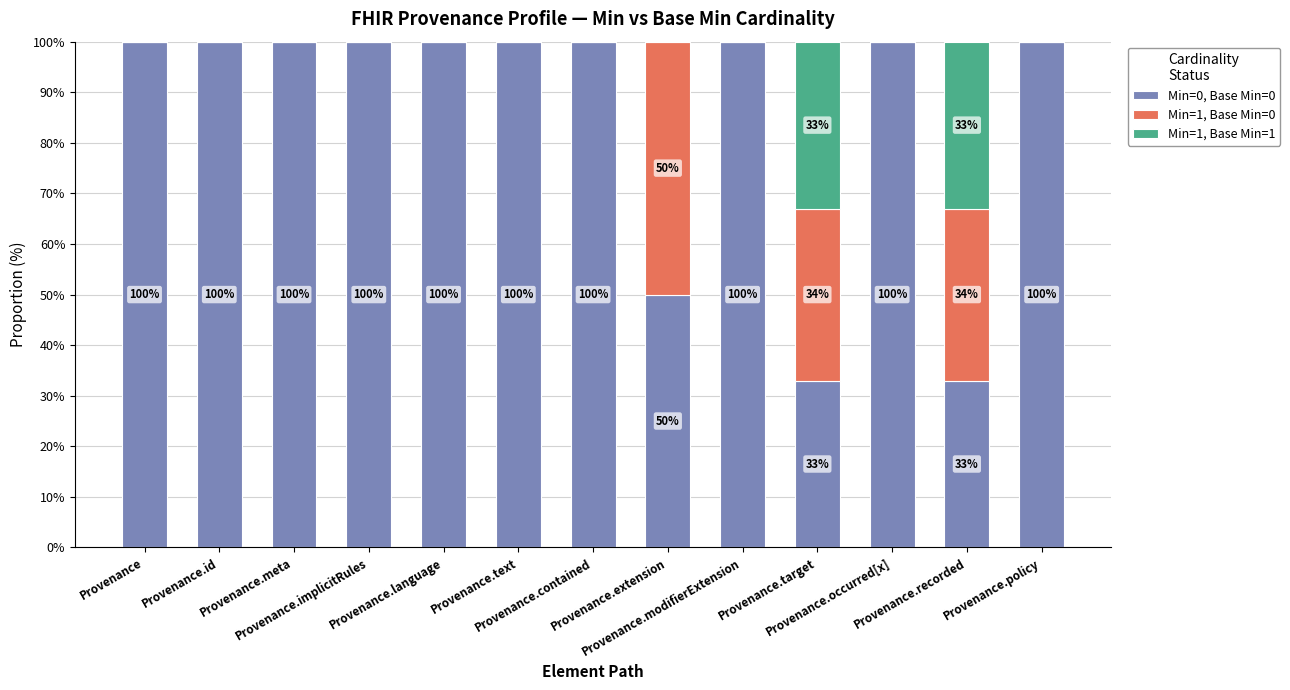

Are the bars grouped side by side (vs. stacked)?

No